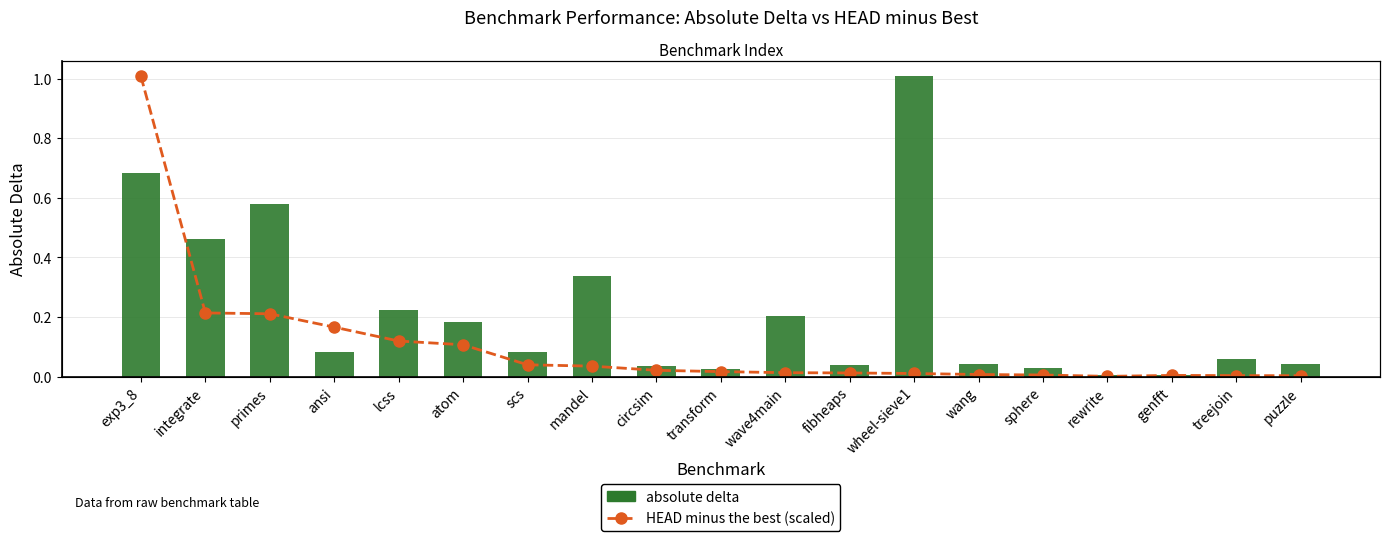

Is the value of HEAD minus the best (scaled) at primes greater than the value of absolute delta at ansi?

Yes